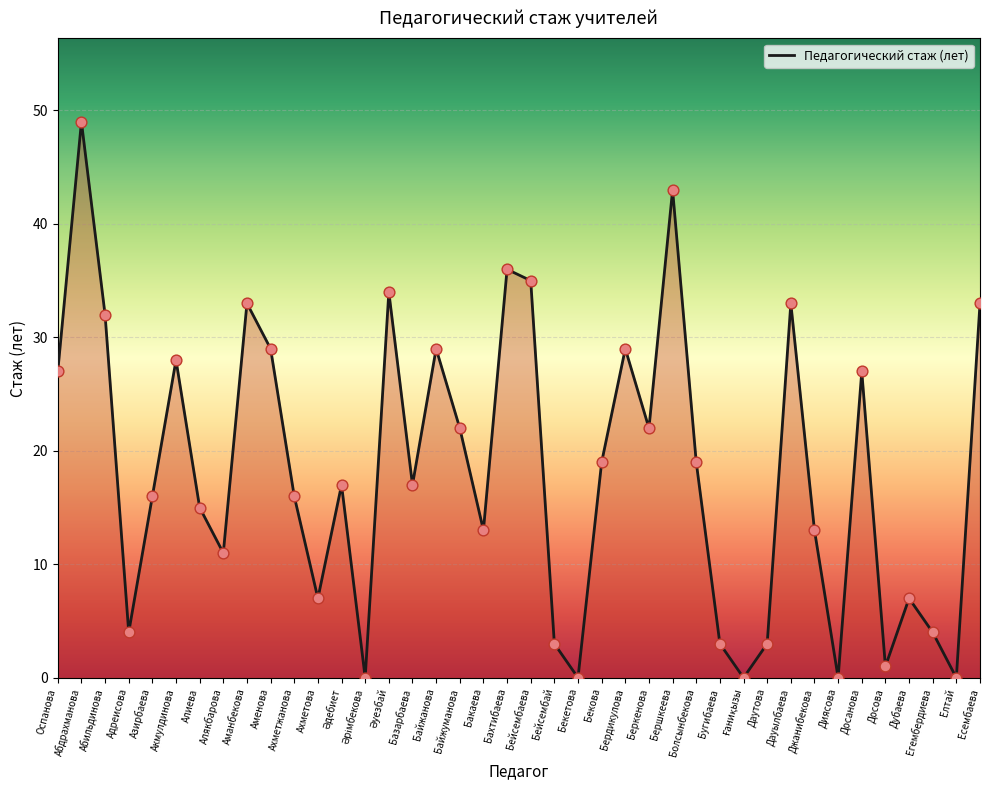

Approximately how many times larger is the value at Абильдинова compared to Егембердиева?

8.0